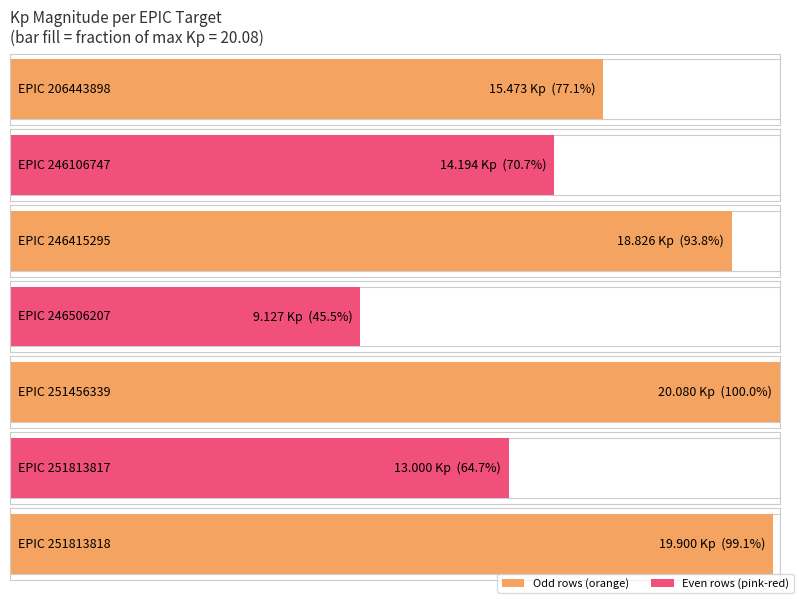

What is the change in value from 246106747 to 251813817?

-1.2